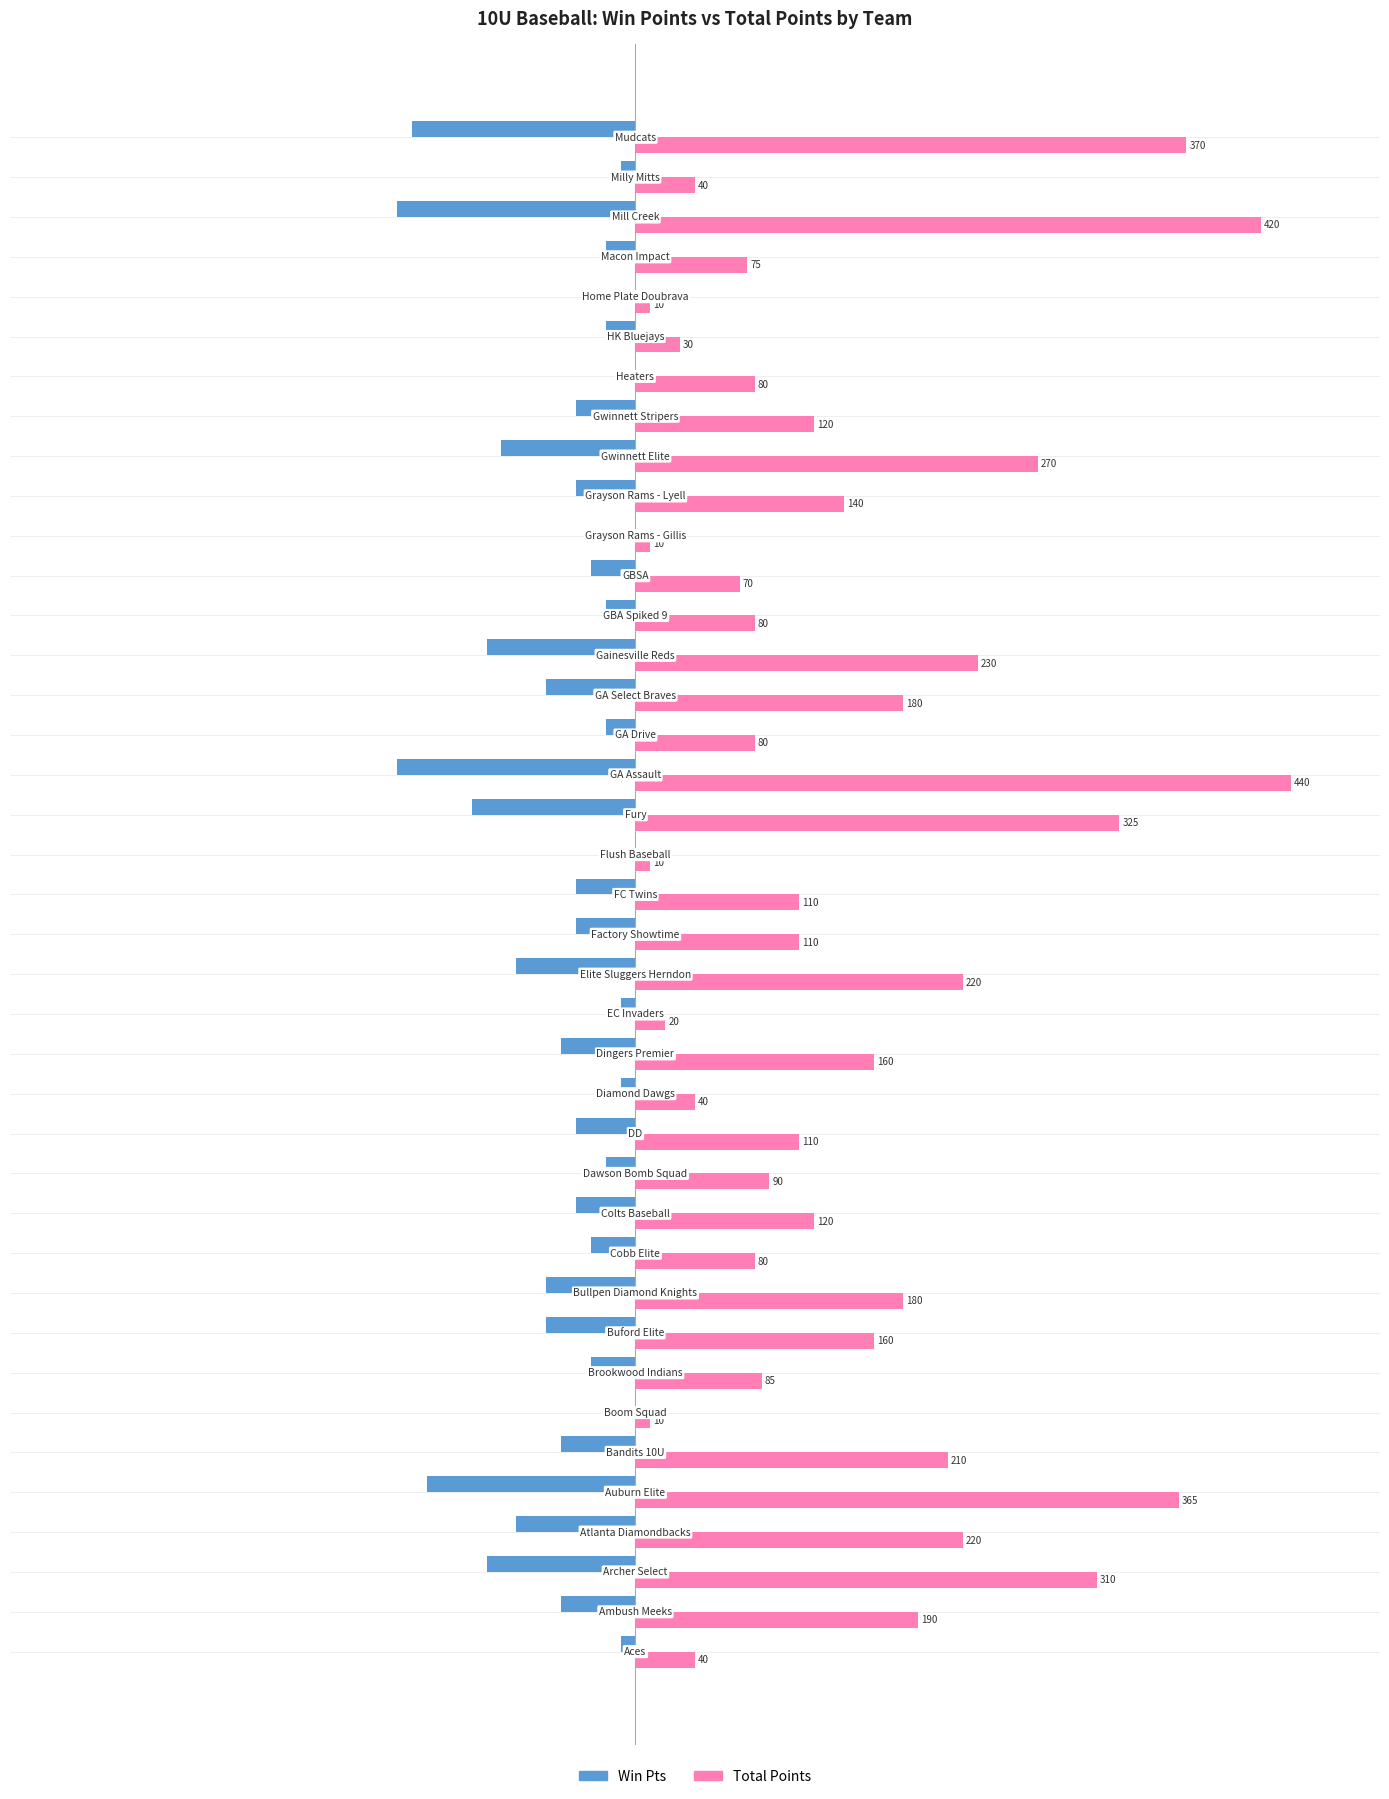

What is the sum of all Total Points values?

5810